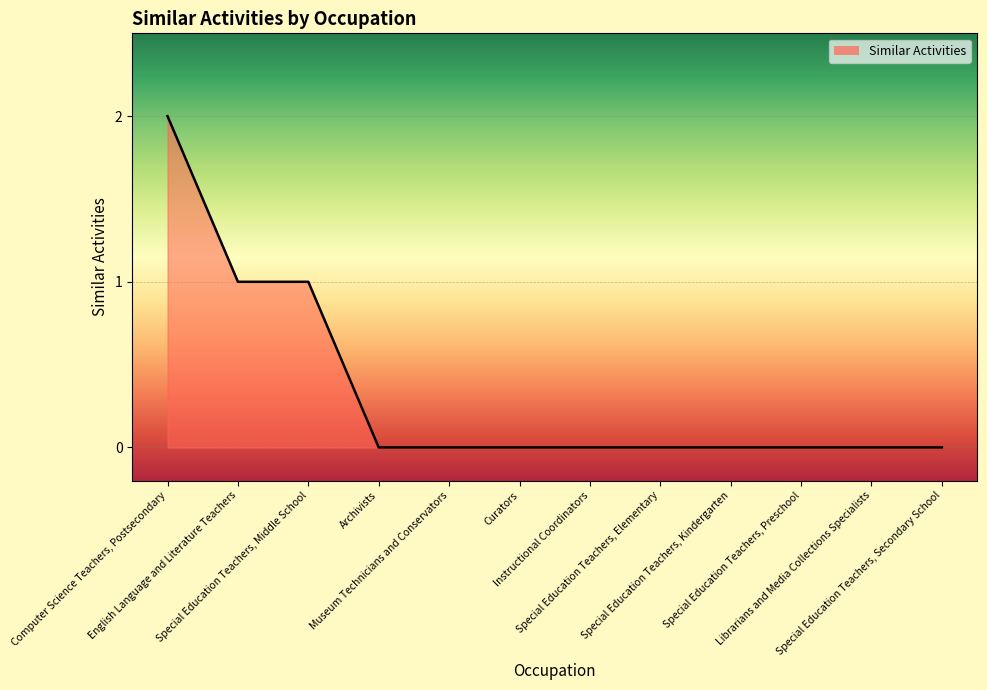

Which has a higher value, Museum Technicians and Conservators or English Language and Literature Teachers?

English Language and Literature Teachers